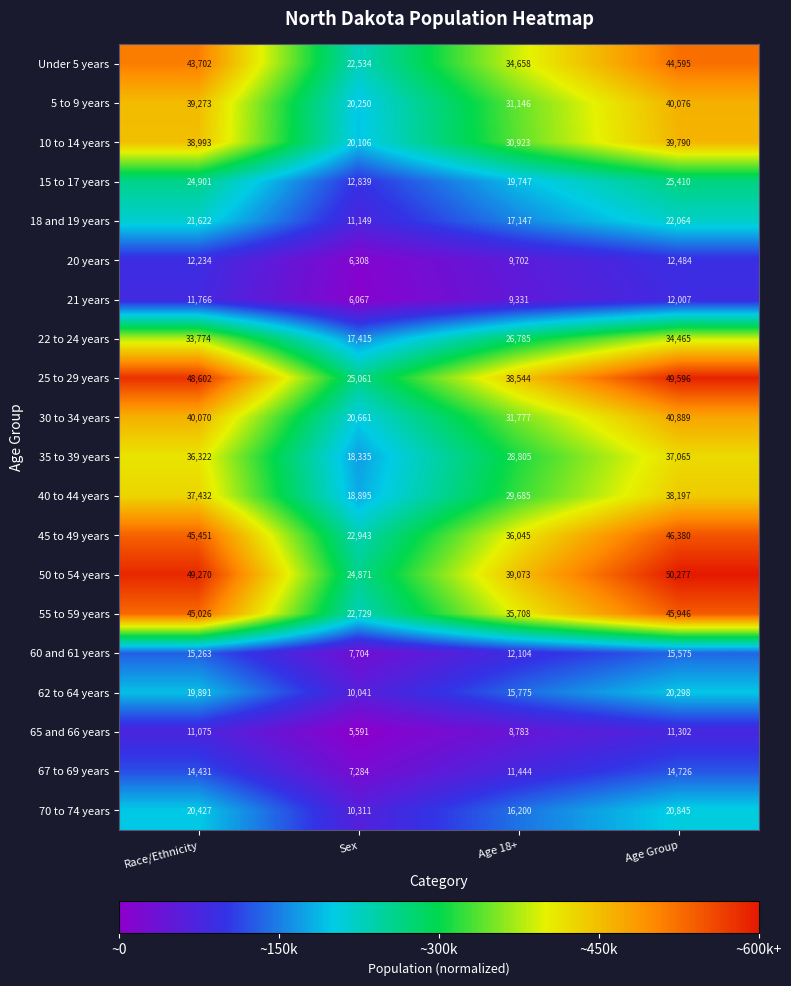

The value of Under 5 years at Age 18+ is 11214. True or false?

False